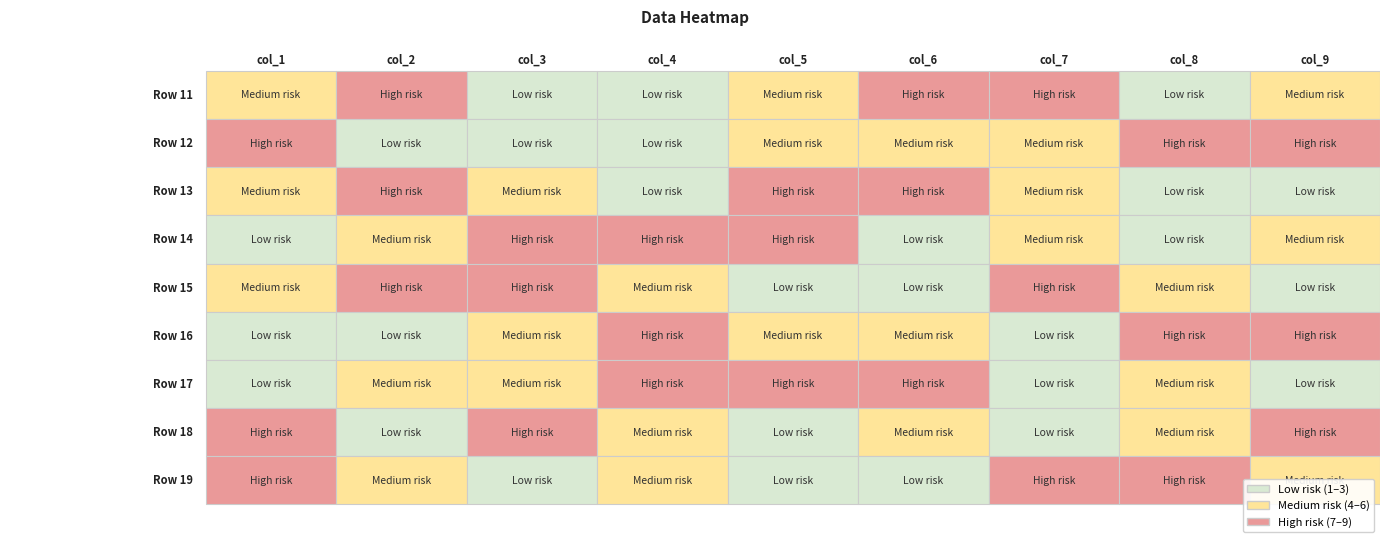

At how many categories does at least one series exceed 7?

9